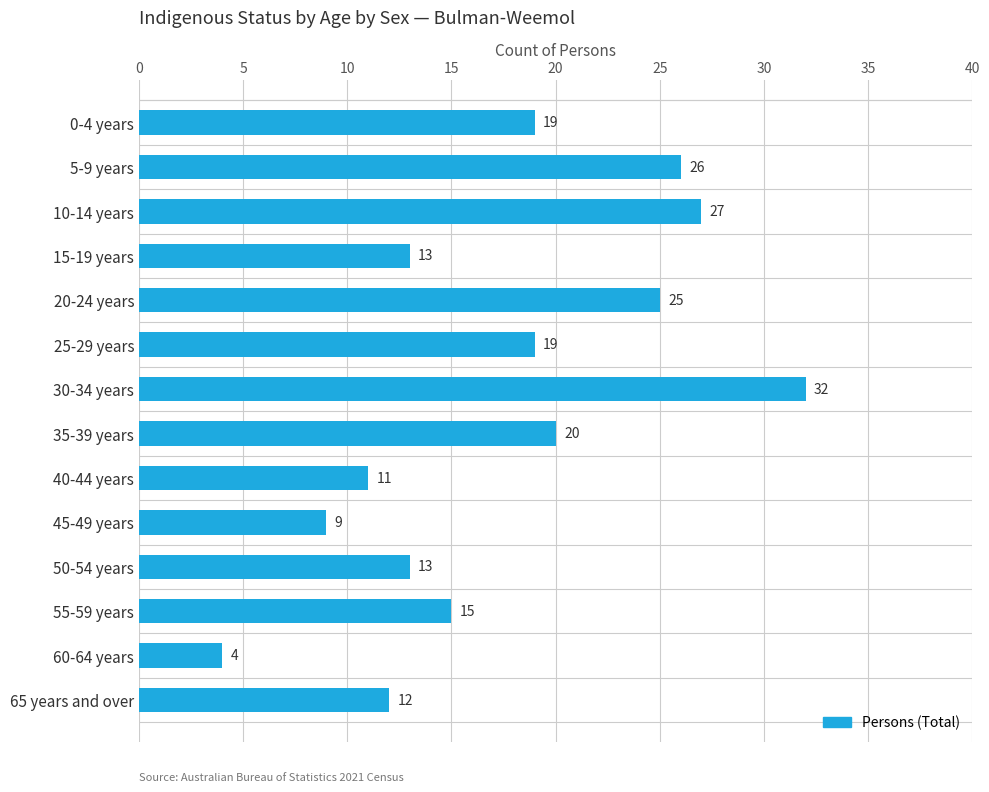

What is the smallest value displayed?

4